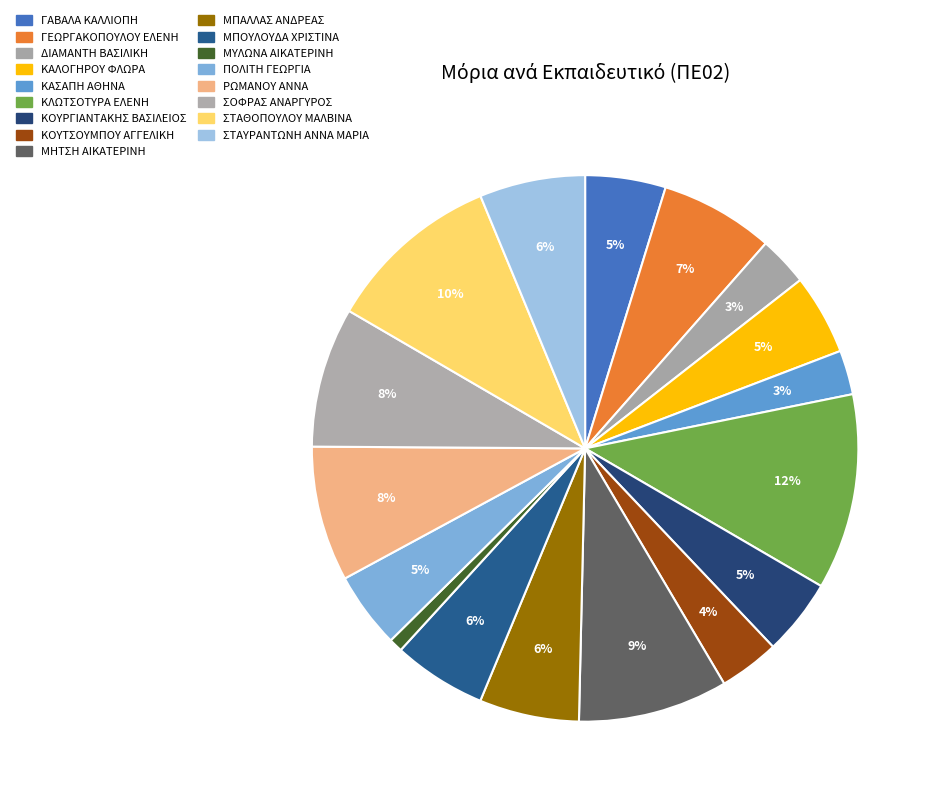

What portion of the pie excludes ΜΠΟΥΛΟΥΔΑ ΧΡΙΣΤΙΝΑ?

94.5%